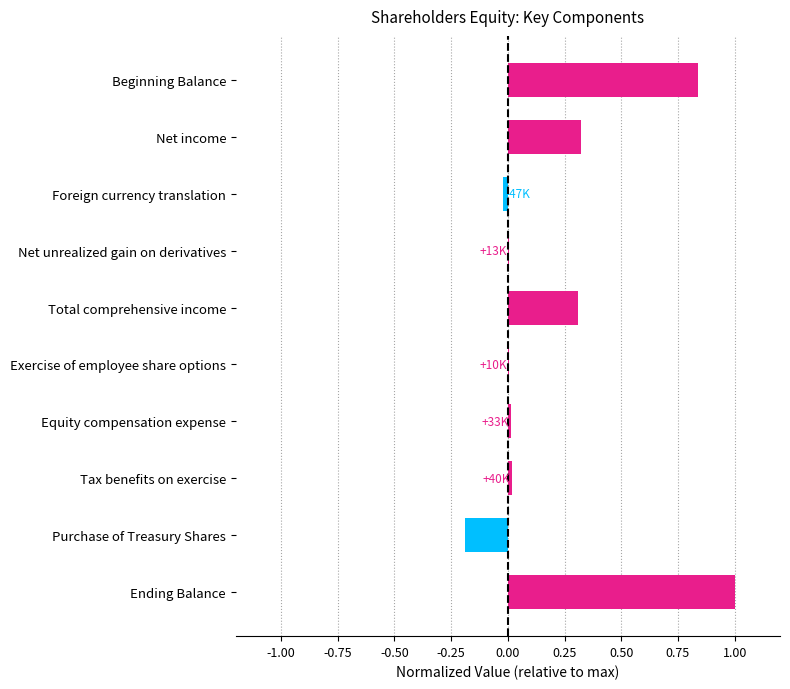

What is the sum of all values?

2.3